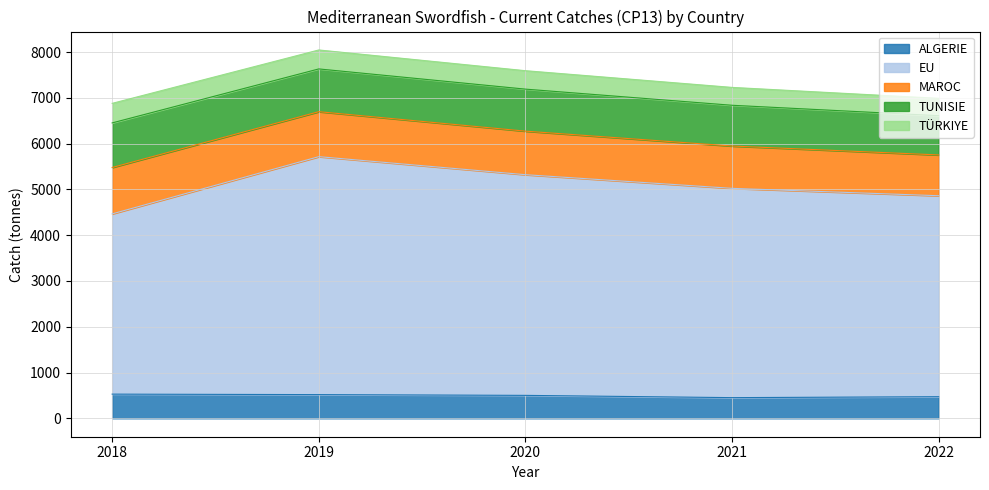

What are all the series names shown in the legend?

ALGERIE, EU, MAROC, TUNISIE, TÜRKIYE